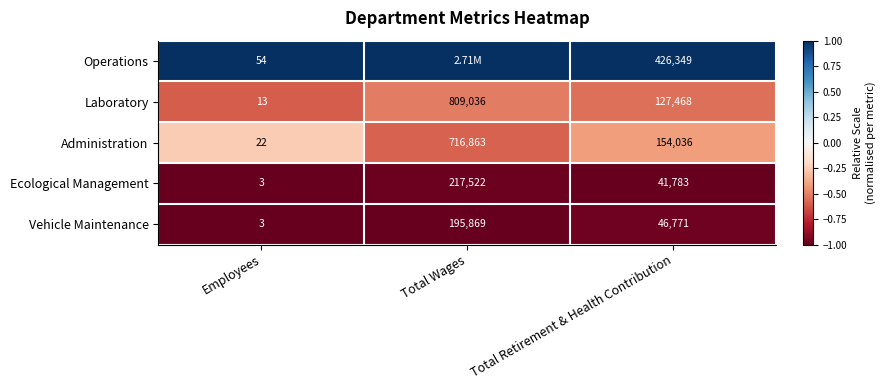

How many categories are shown in the chart?

3